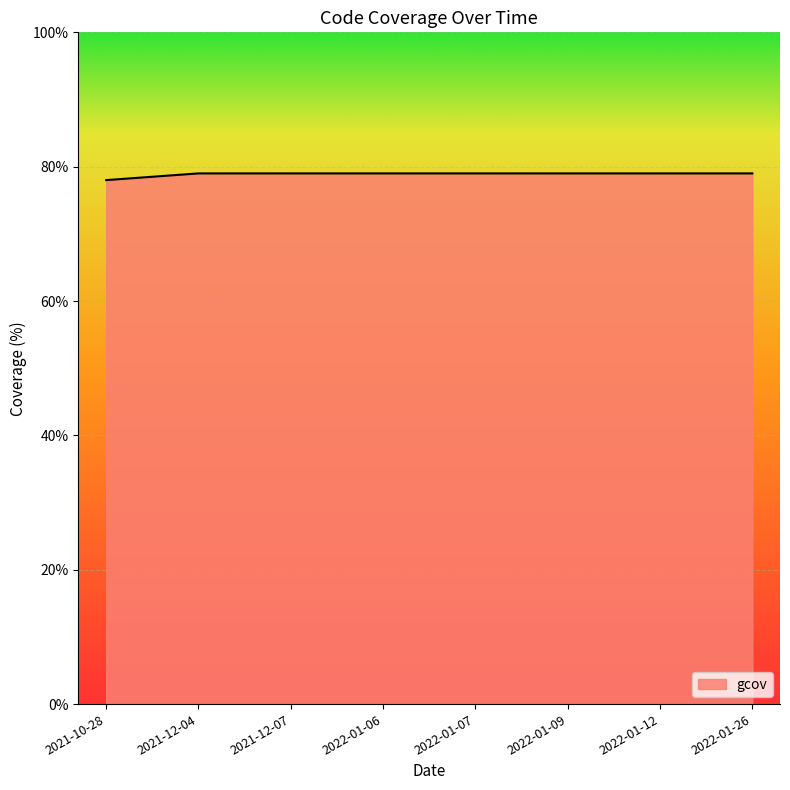

What is the sum of all values?

631